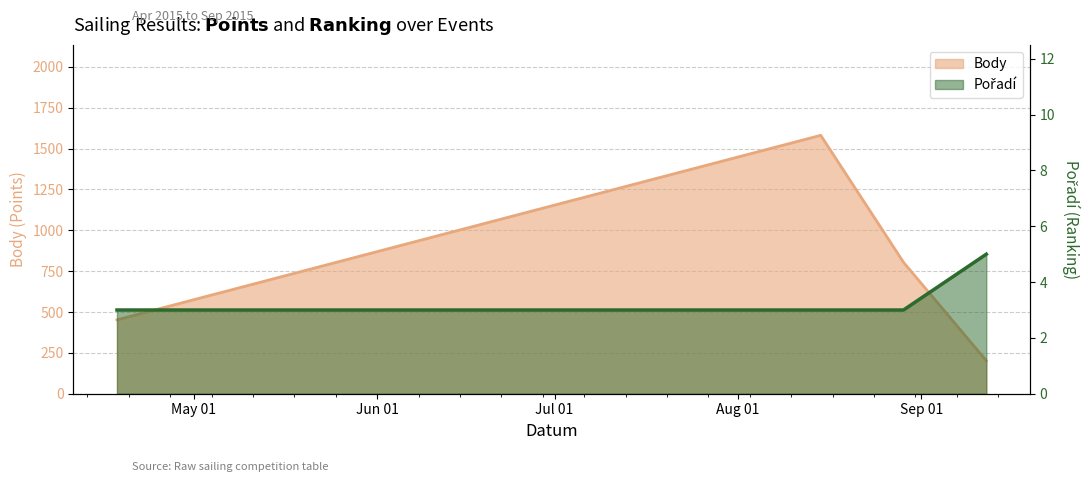

What is the label of the 3rd point from the left?

2015-08-29